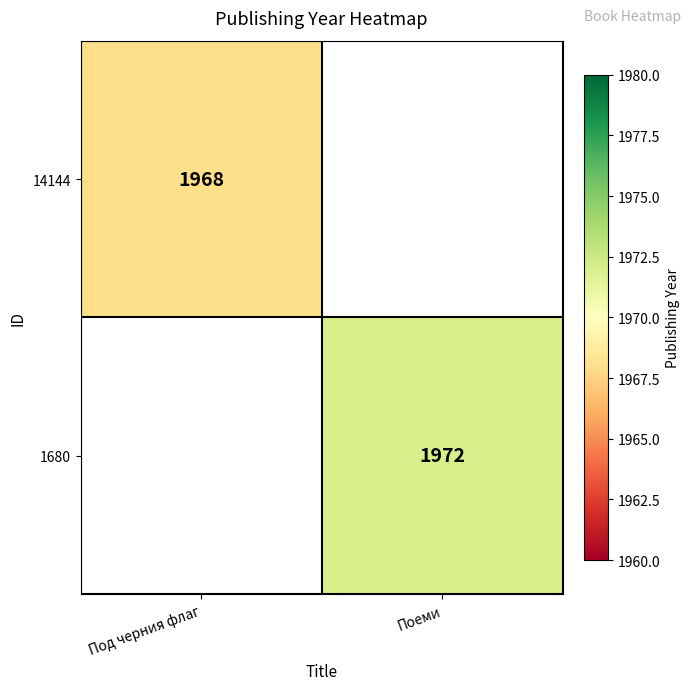

At which category does the chart reach its peak across all series?

Поеми